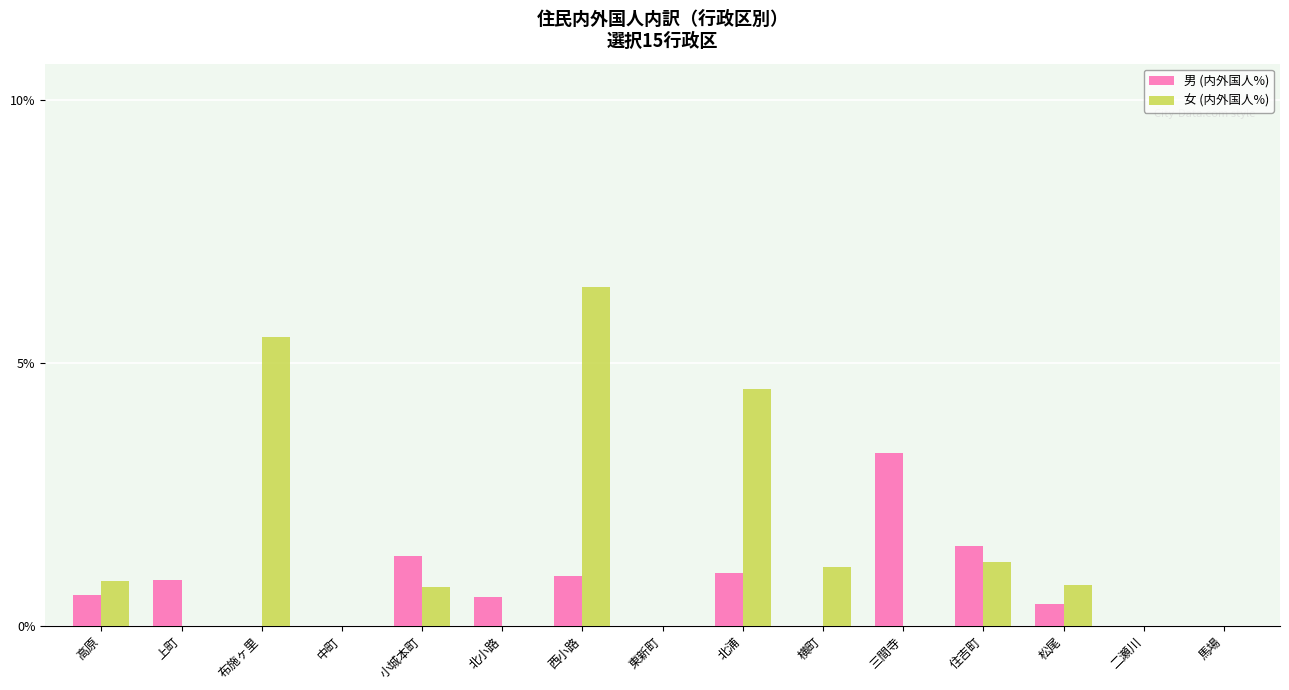

What is the average value of the 女 (内外国人%) series?

1.4